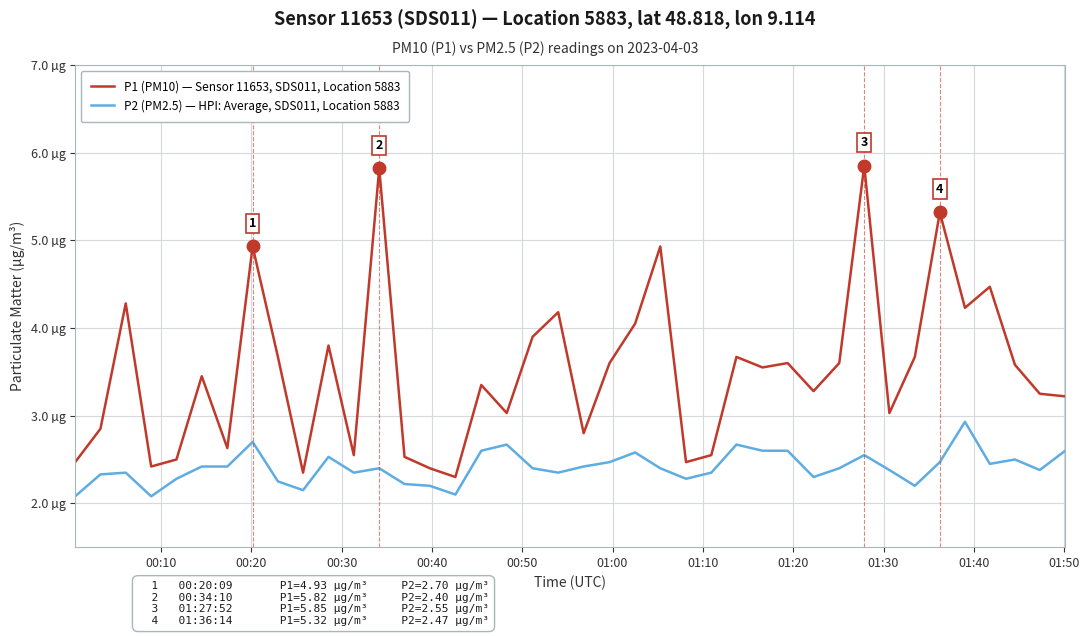

What is the average value of the P1 (PM10) — Sensor 11653, SDS011, Location 5883 series?

3.5